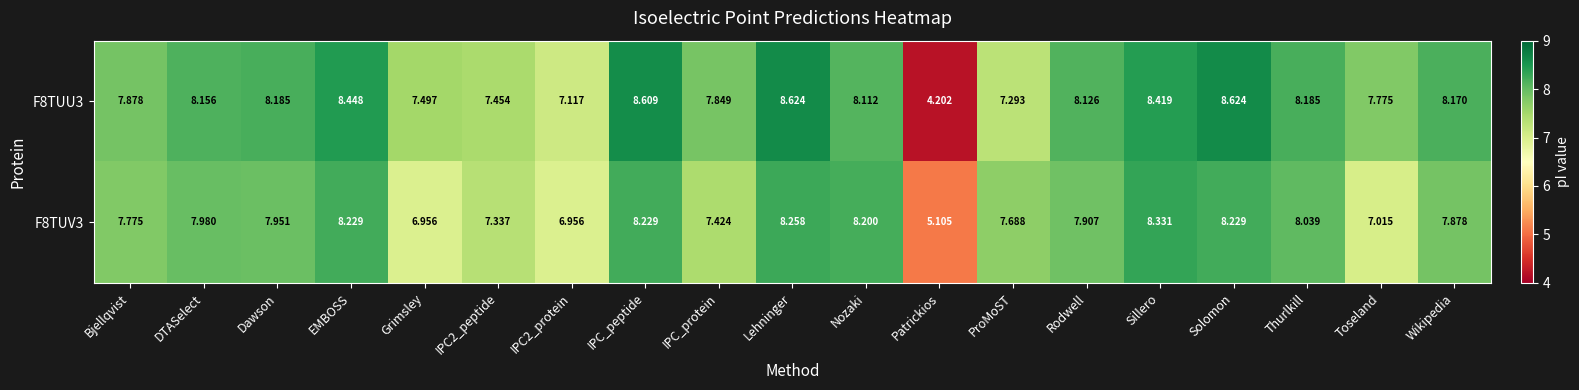

Where does the F8TUU3 series first go above 8?

DTASelect